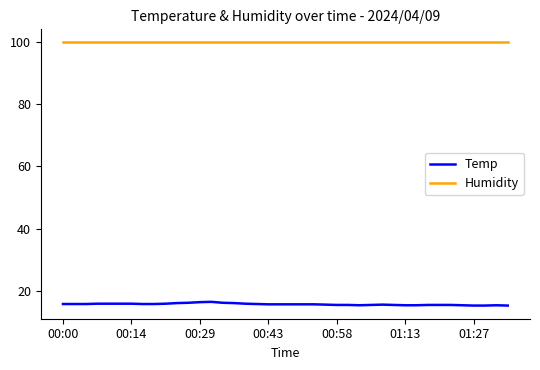

Which series has the largest total across all categories?

Humidity